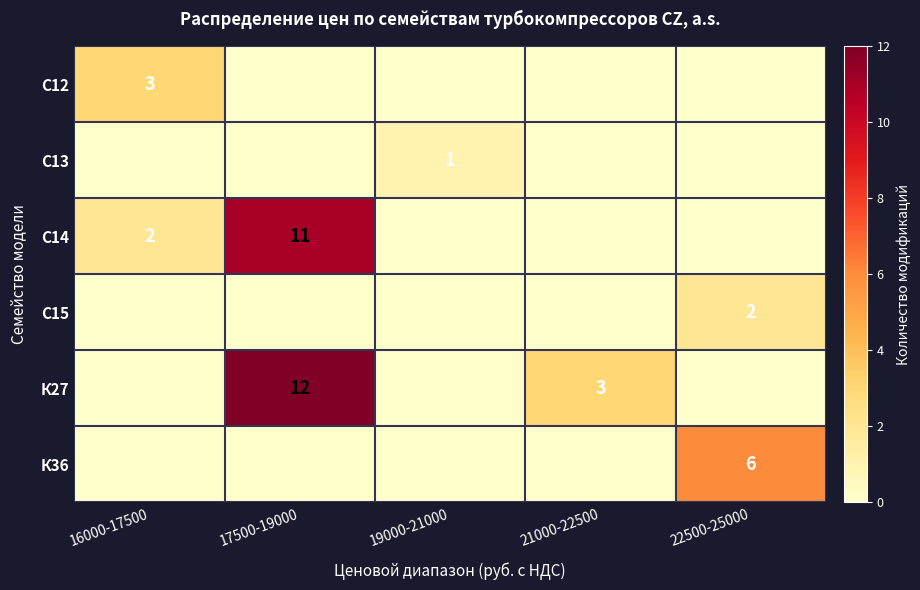

The value of К36 at 17500-19000 is 0. True or false?

True